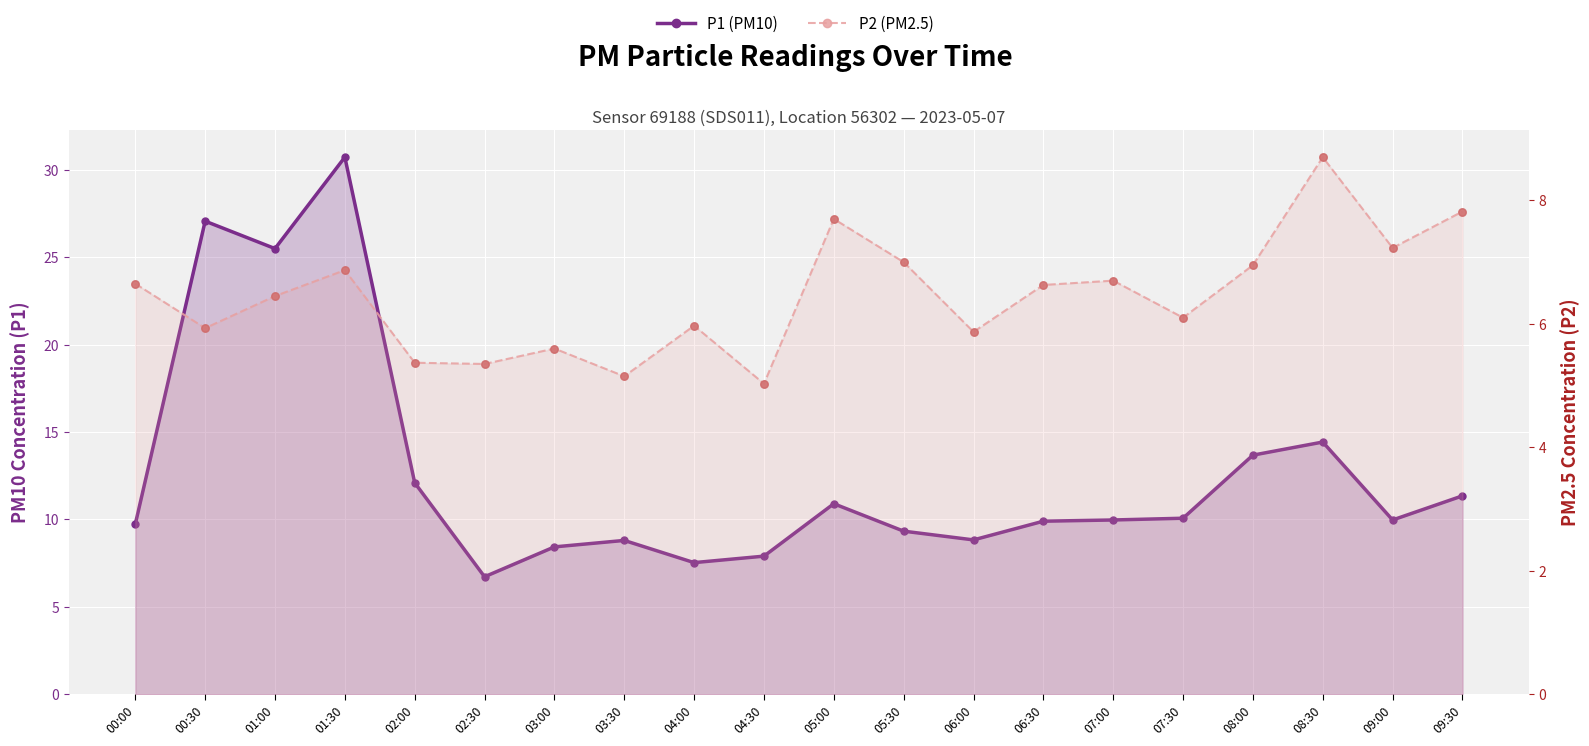

Which series has the widest spread of Y values?

P1 (PM10)